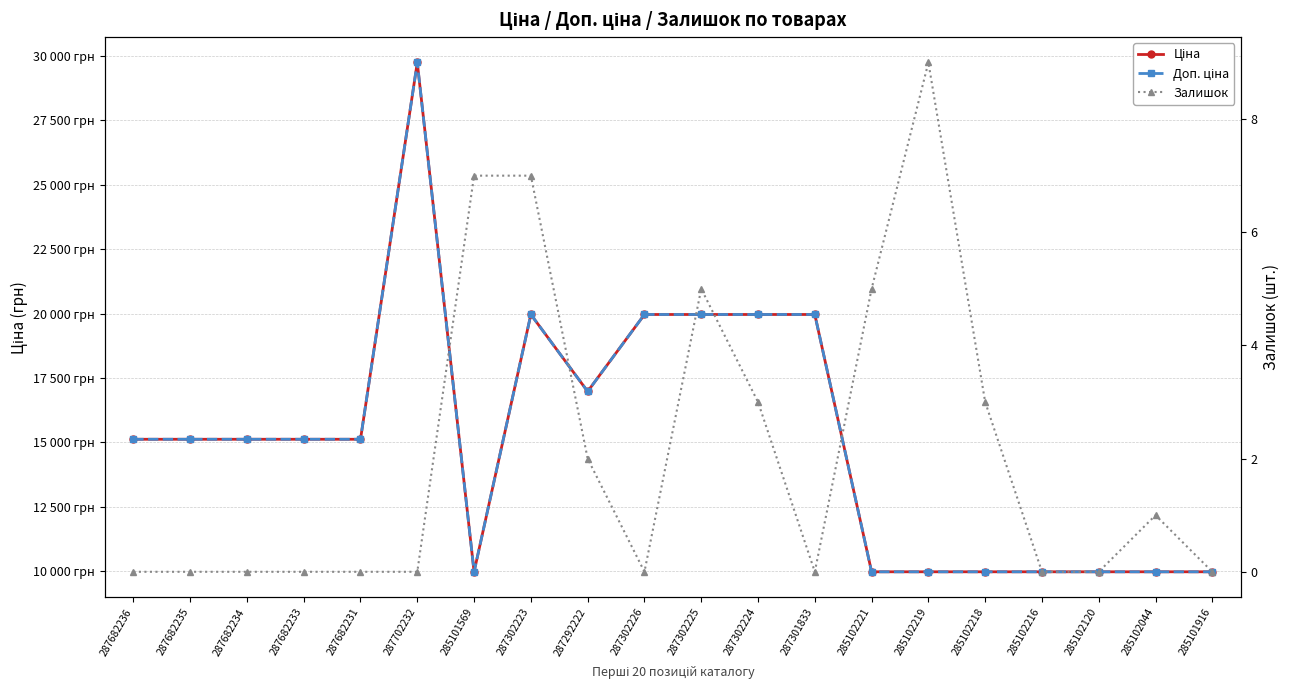

At which label does Ціна reach its peak?

287702232